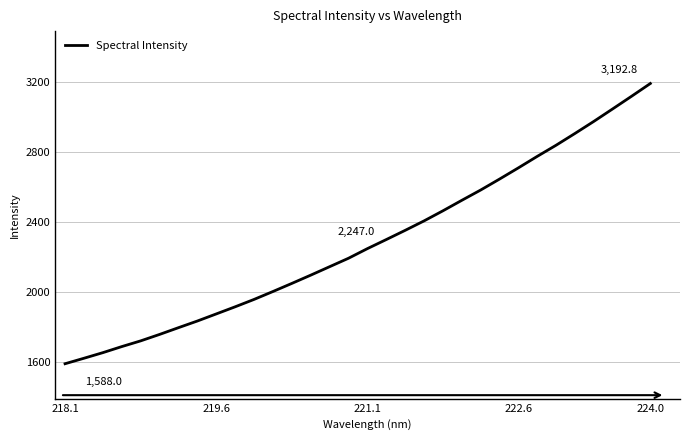

What is the difference between the maximum and minimum values?

1604.8